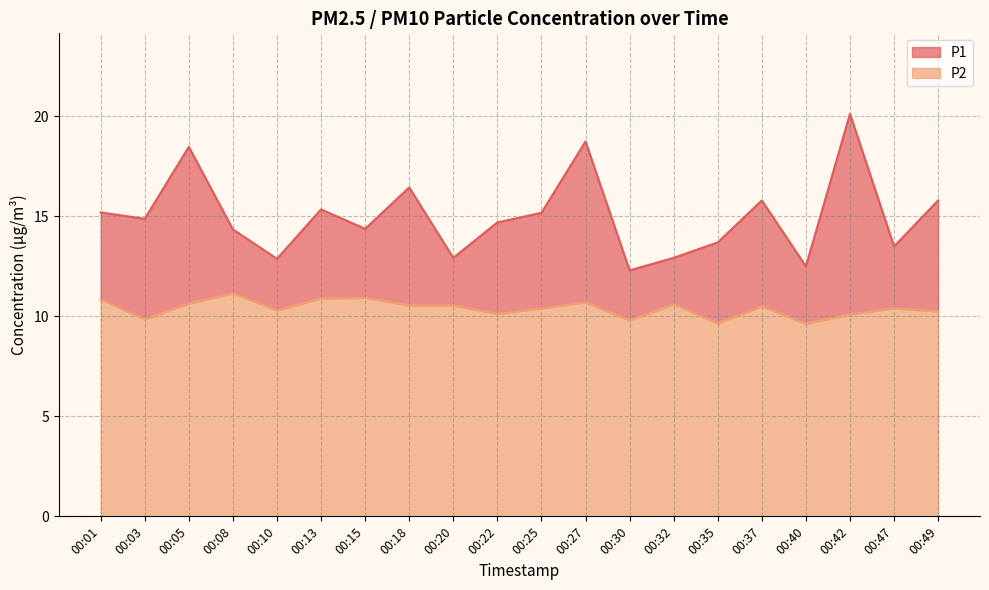

What is the difference between the P1 values at 00:13 and 00:32?

2.4